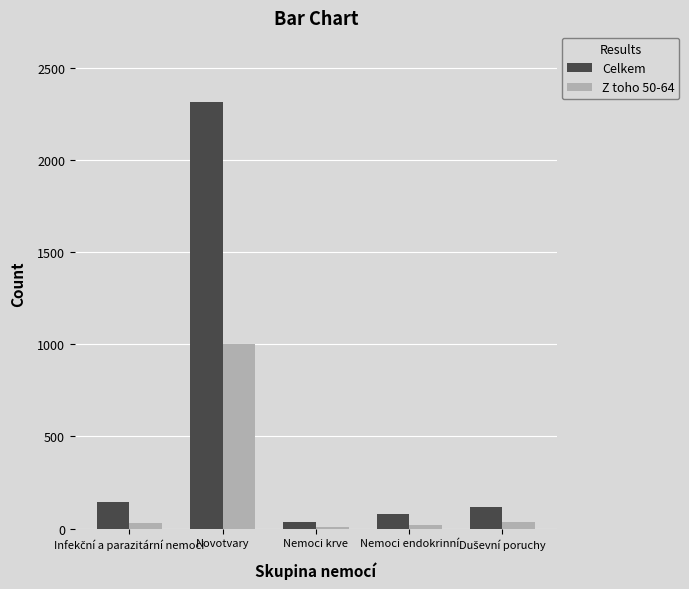

Which category has the highest value in the Celkem series?

Novotvary